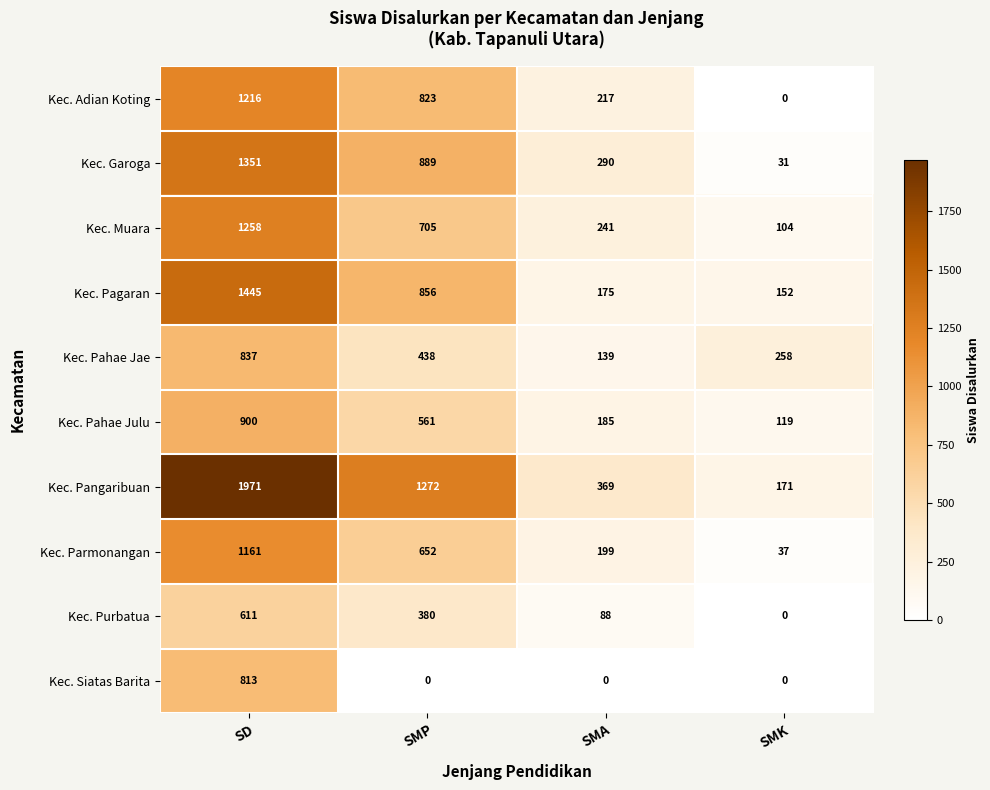

The Kec. Adian Koting series shows 1454 at SMP. True or false?

False